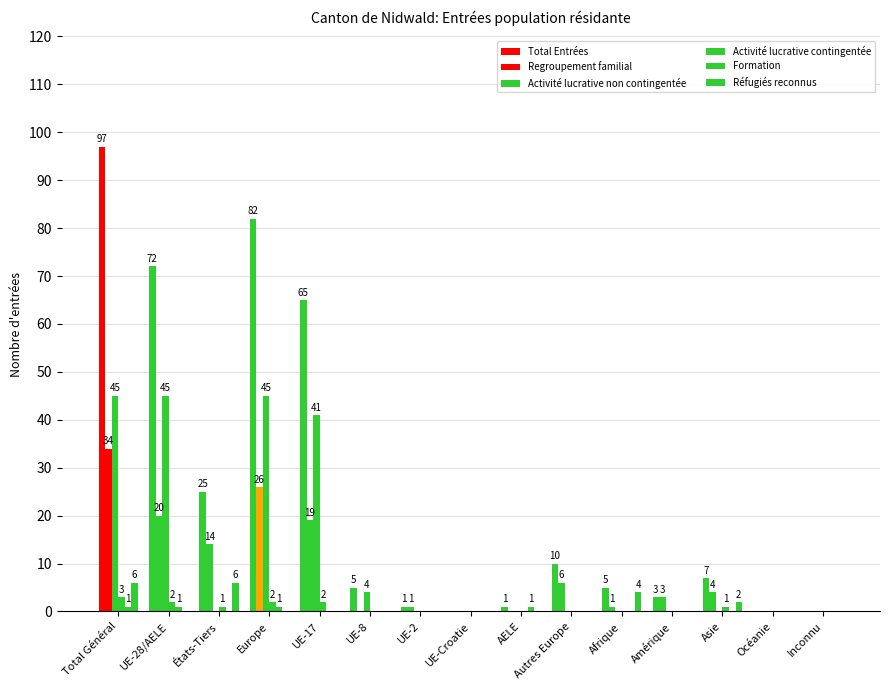

Count the number of categories in the chart.

15